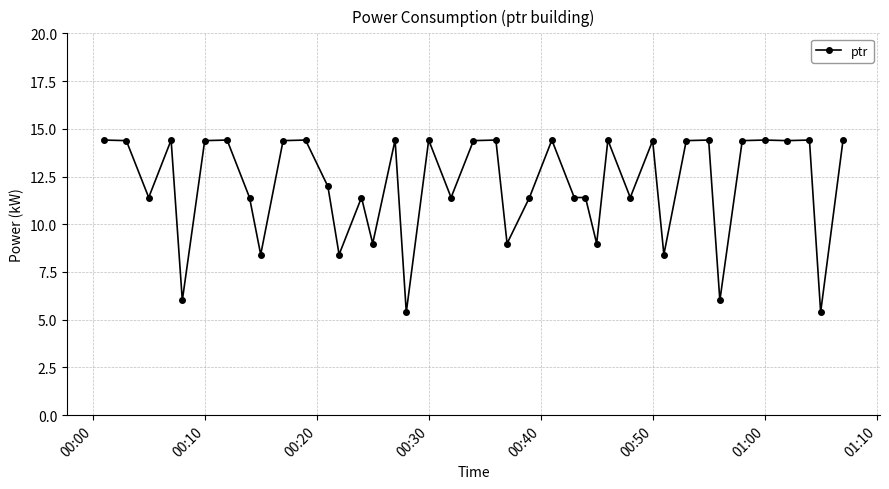

What is the difference between the second highest and minimum values?

9.0